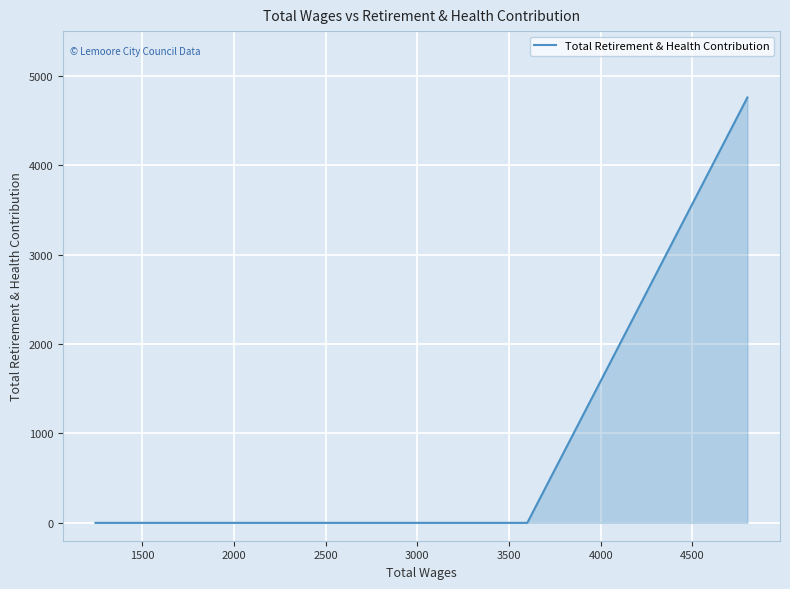

Is it true that the value at 2500 is -2122?

False